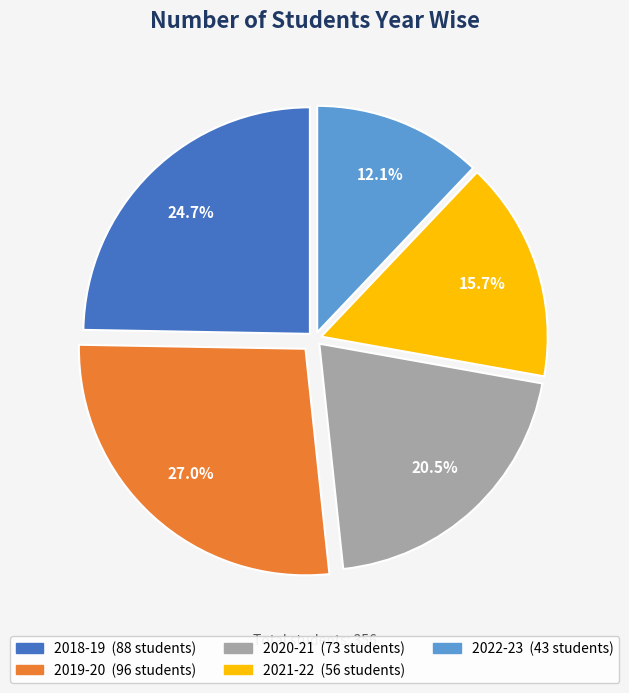

Combined, do 2021-22 and 2022-23 account for over 50%?

No